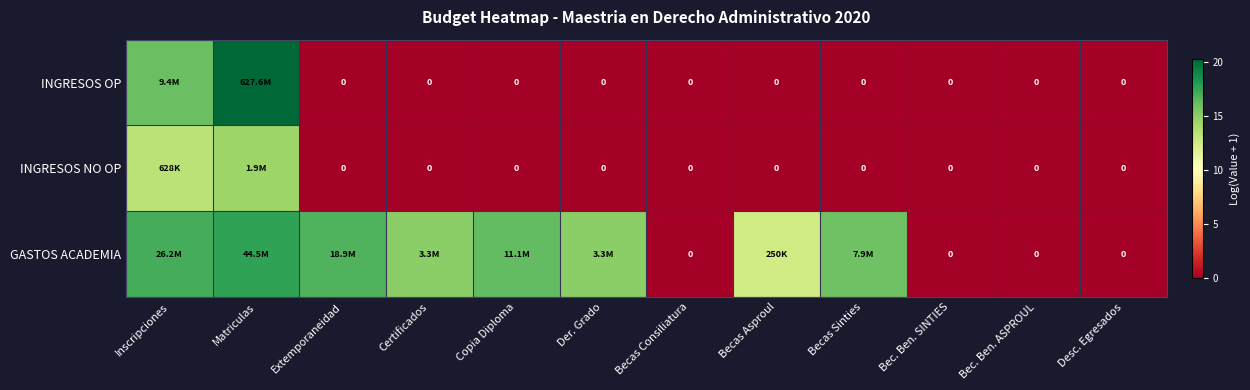

The INGRESOS NO OP series shows 7.7 at Bec. Ben. ASPROUL. True or false?

False